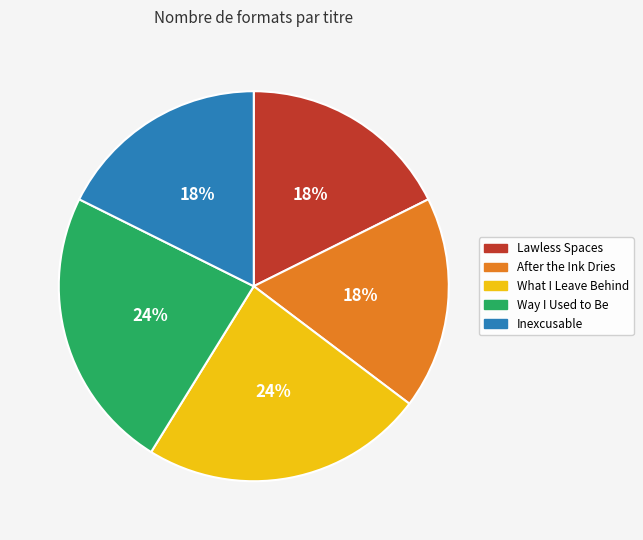

Which has a higher value, After the Ink Dries or What I Leave Behind?

What I Leave Behind